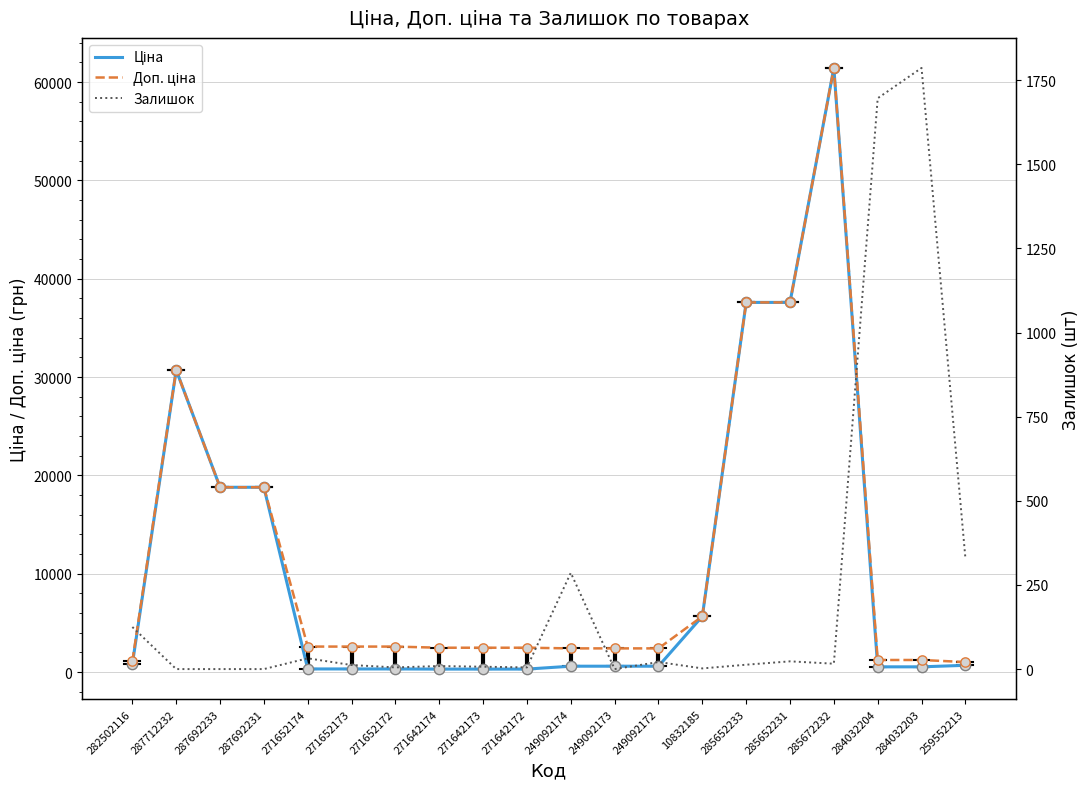

Which series has the largest Y range (max minus min)?

Ціна